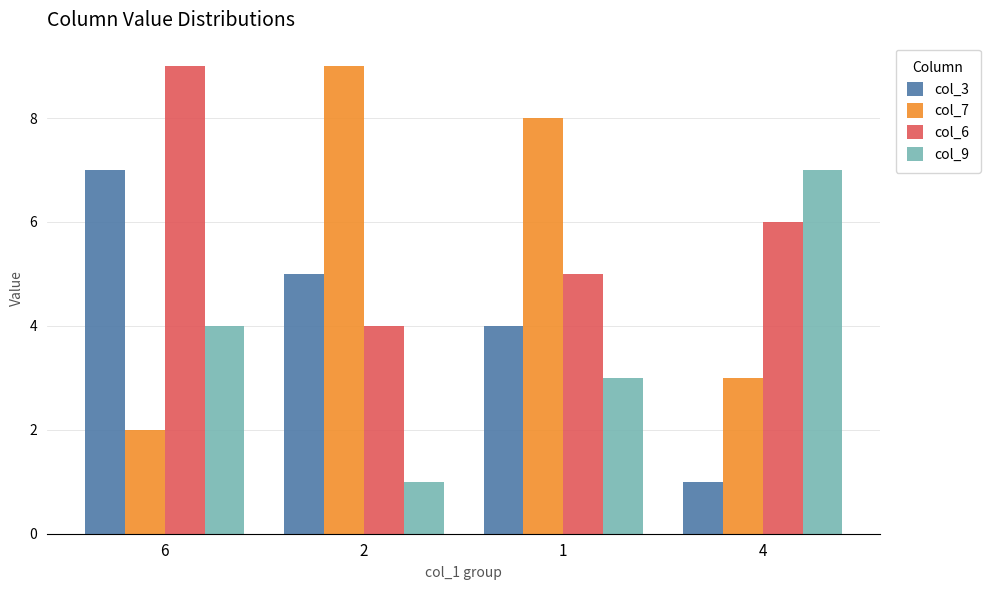

Rank the series by their average value, from highest to lowest.

col_6, col_7, col_3, col_9